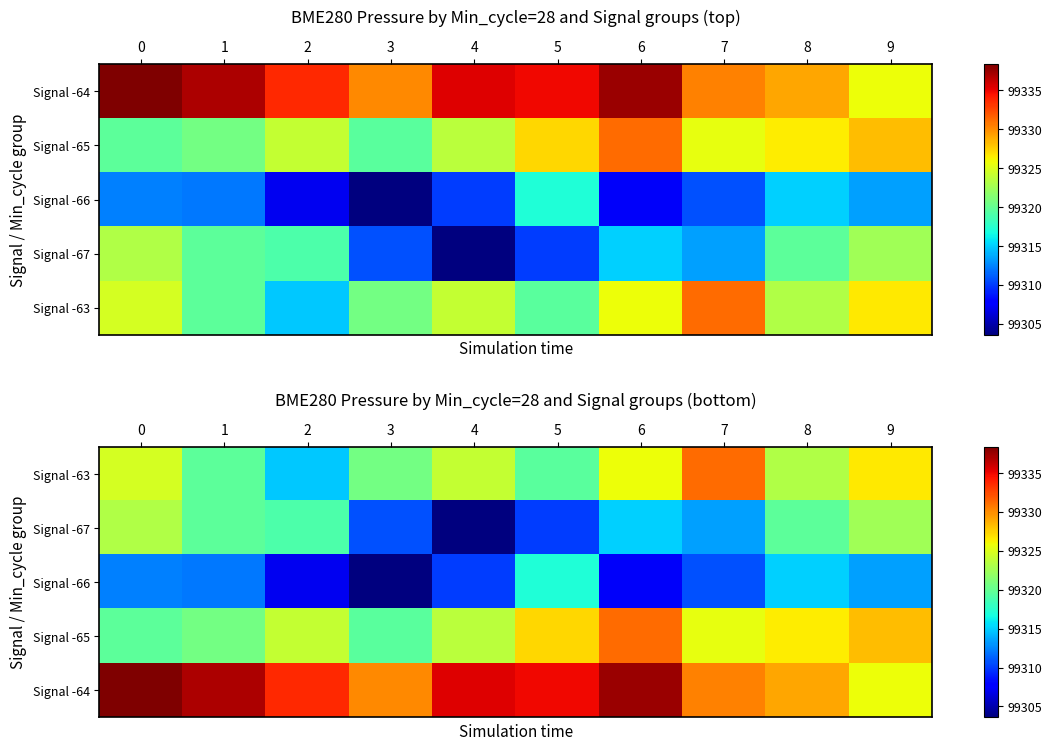

What is the difference between the Signal -65 values at 9 and 0?

8.6